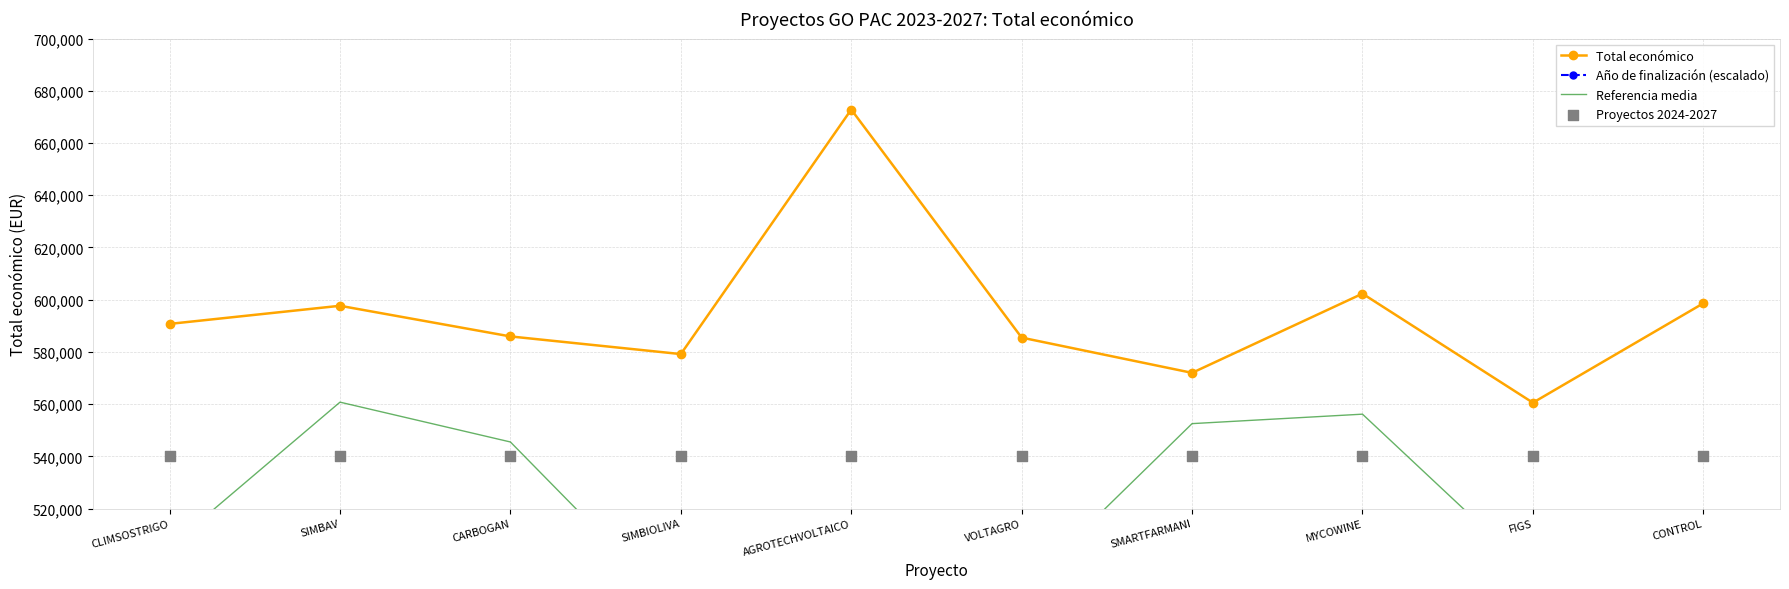

Is the value of Proyectos 2024-2027 at FIGS greater than the value of Referencia media at CARBOGAN?

No